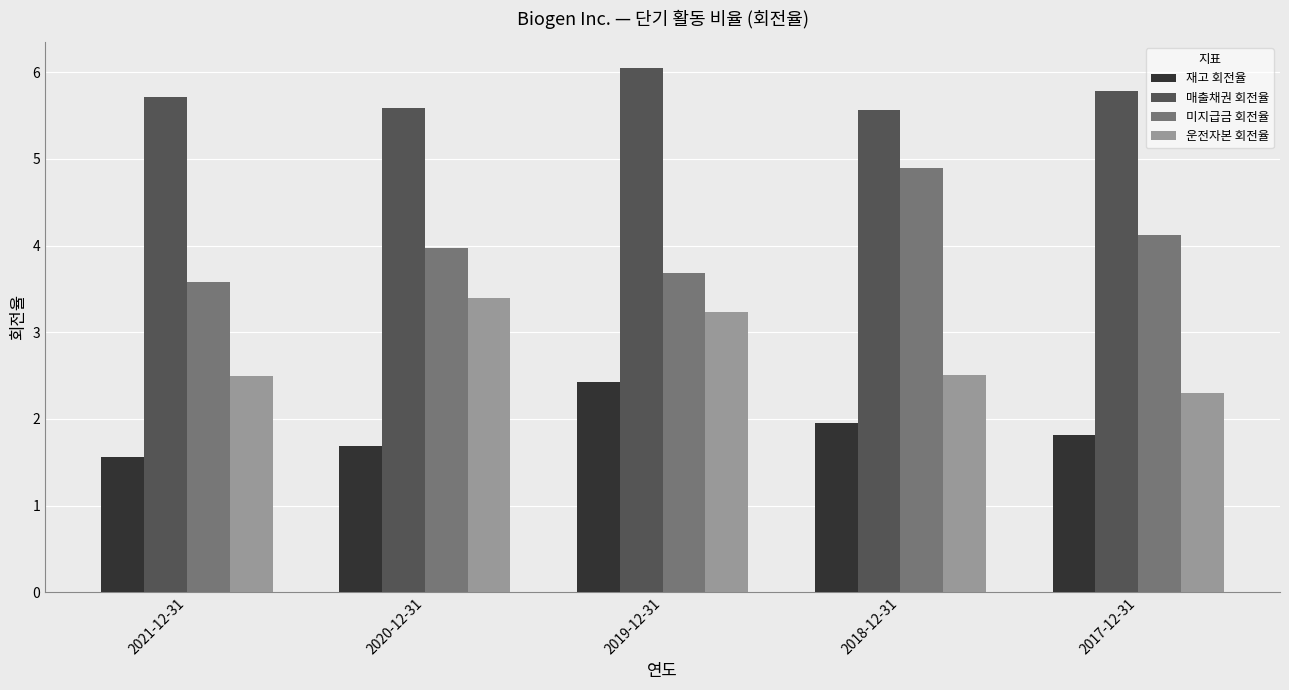

At which label is 재고 회전율 closest to 1?

2021-12-31